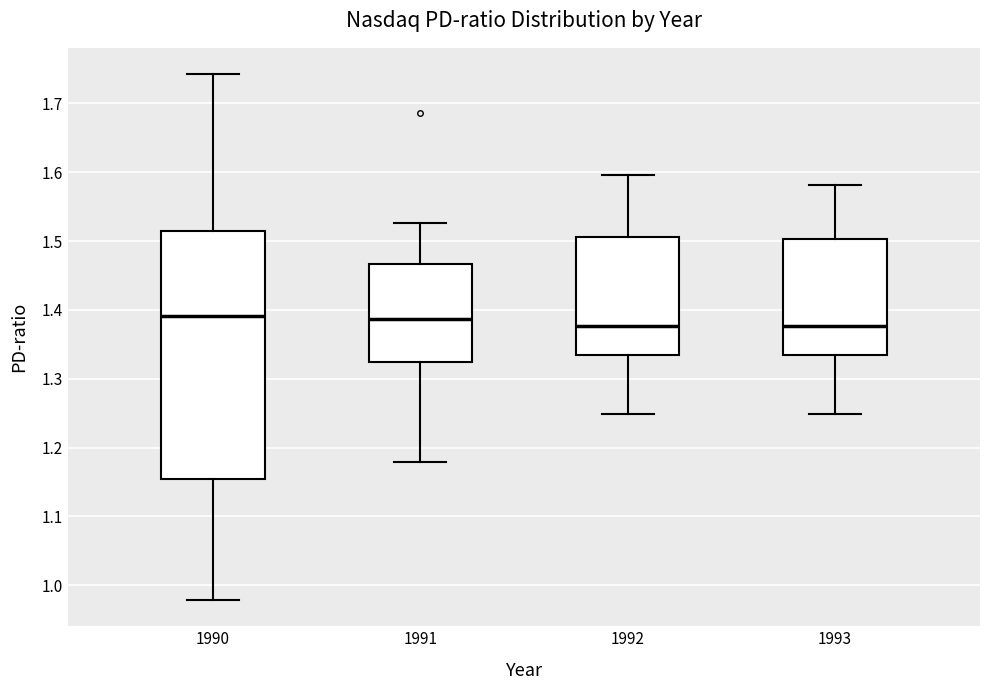

Comparing the boxes themselves (not the whiskers), which one is the tallest?

1990